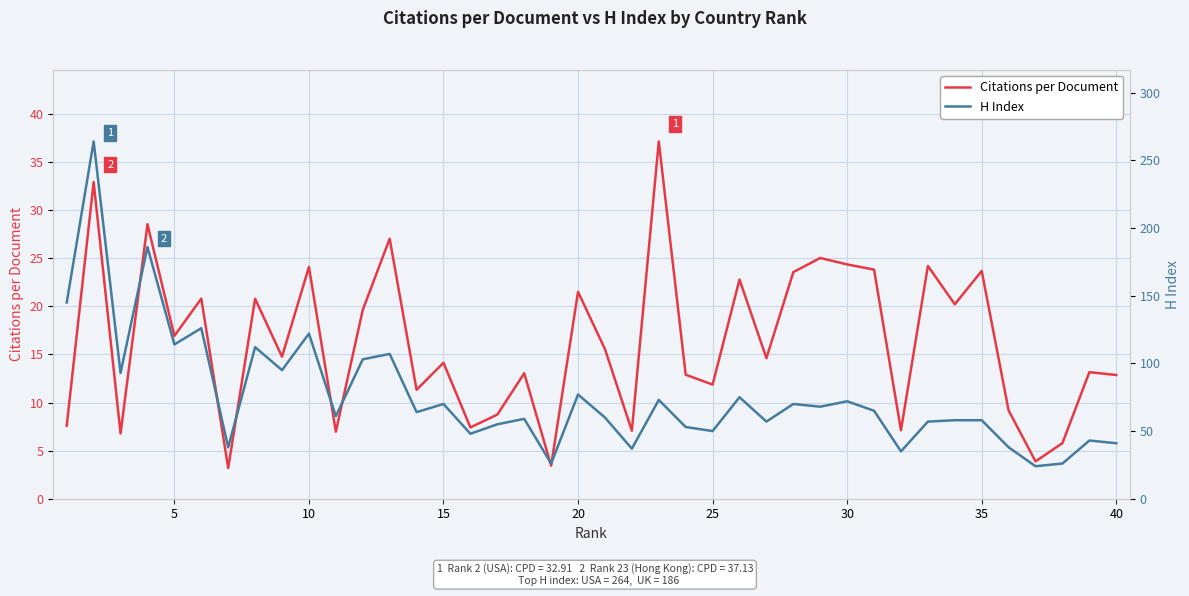

At how many categories does at least one series exceed 48?

30